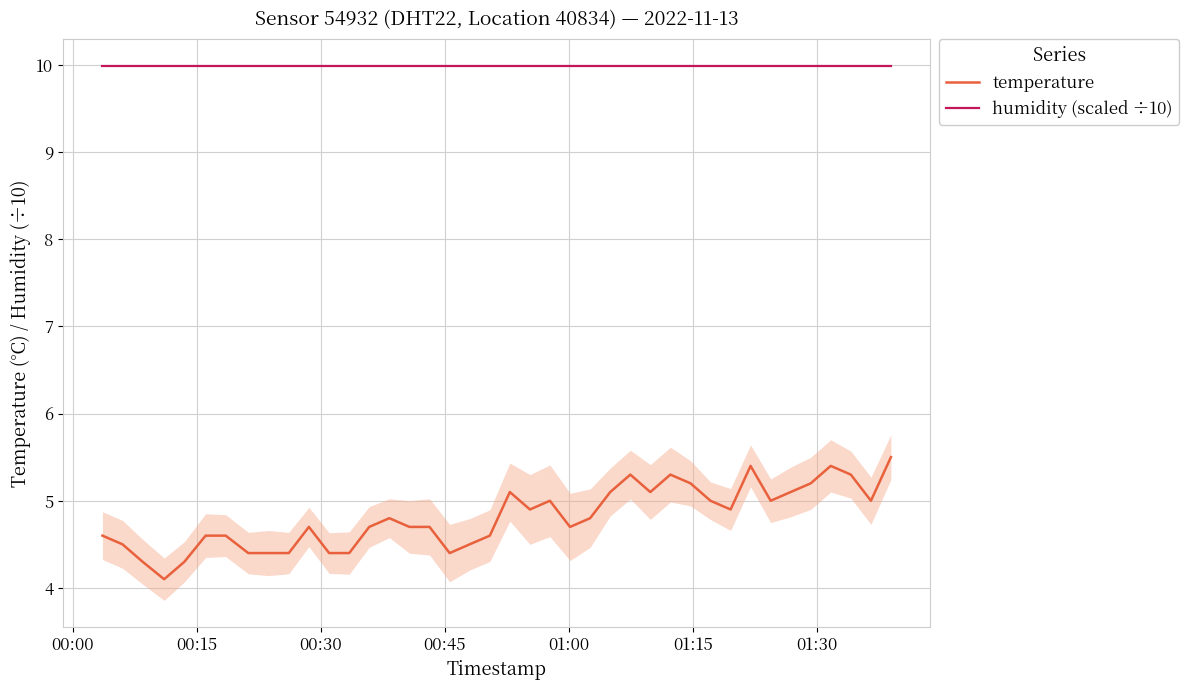

List the series in order of their overall mean, lowest first.

temperature, humidity (scaled ÷10)